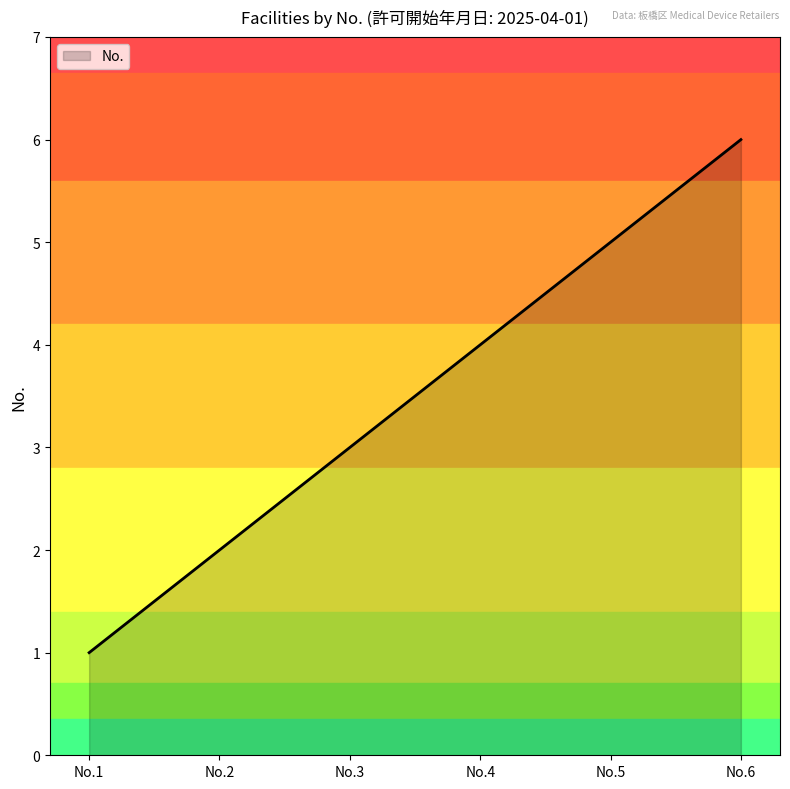

True or false: there are more than 2 points higher than both neighbors.

False